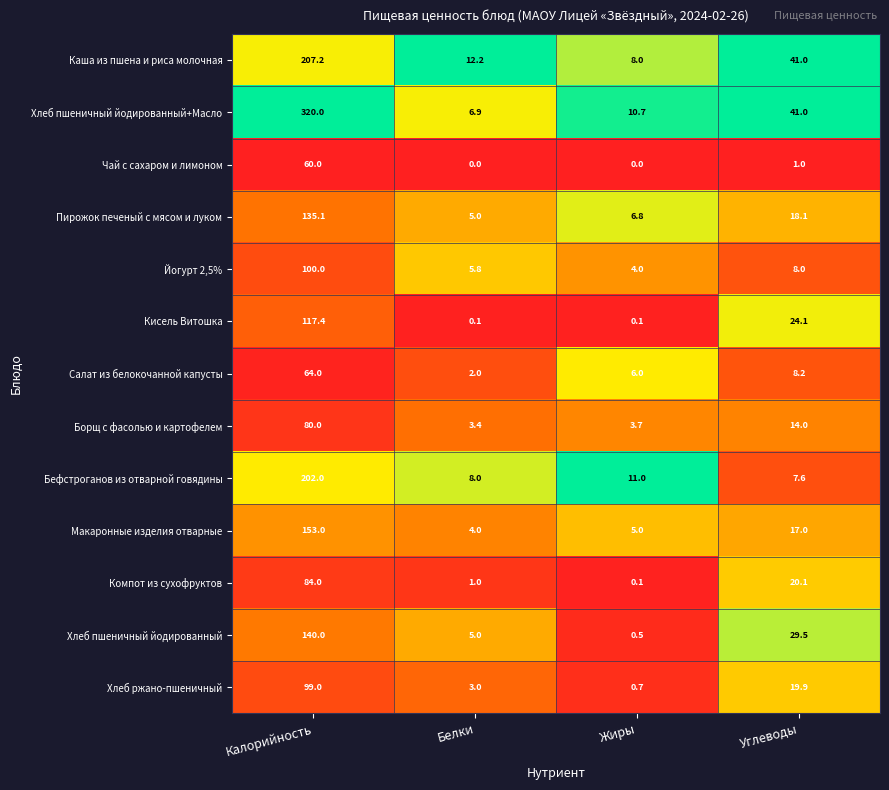

What is the maximum value shown in the chart?

320.0